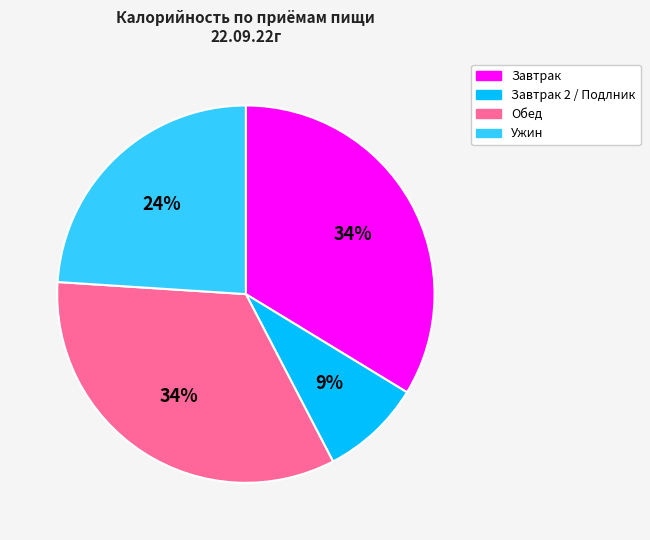

Does any single category account for the majority?

No